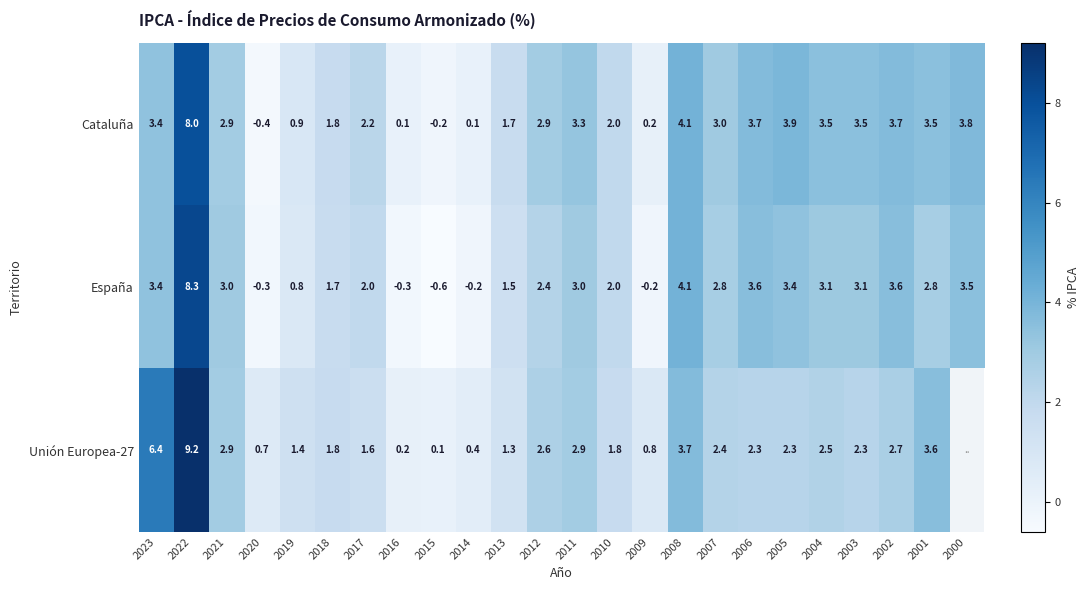

What is the difference between the highest and lowest values at 2021?

0.1